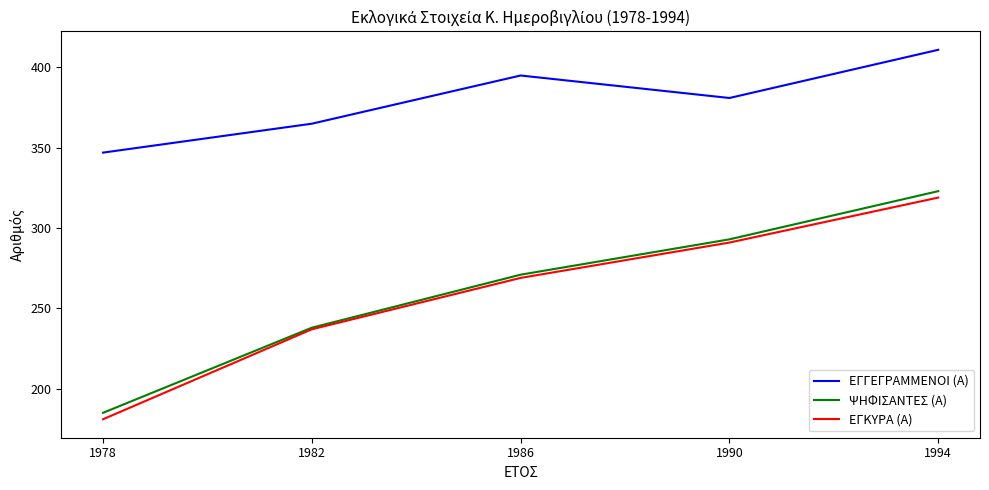

The value of ΨΗΦΙΣΑΝΤΕΣ (Α) at 1978 is 185. True or false?

True